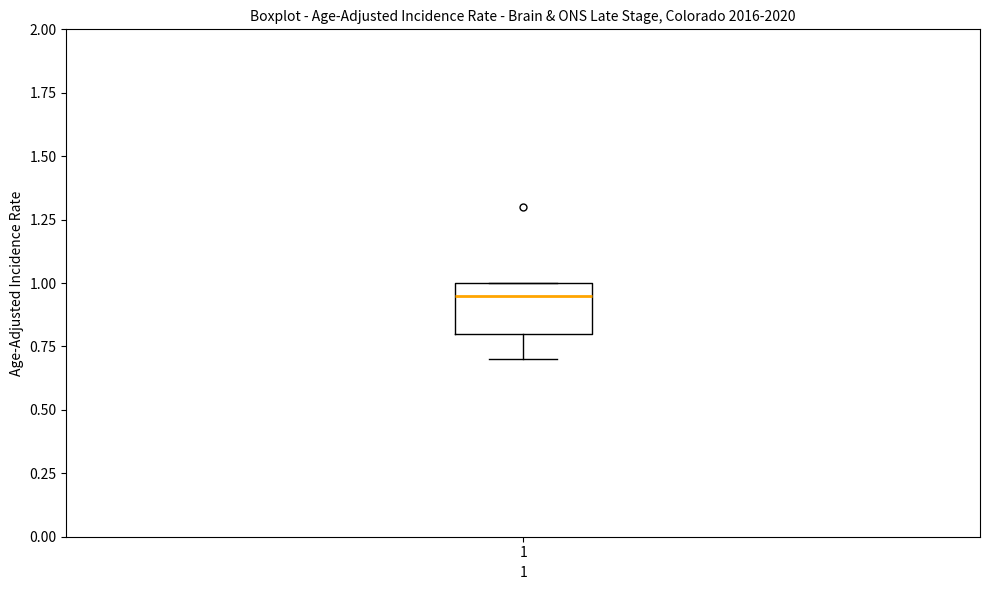

Read this box plot against the y-axis: the position of the median line, the range covered by the box, and the ends of both whiskers. The values are not printed on the chart, so give them approximately, as read against the axis.

median 0.95, box 0.80 to 1.00, whiskers 0.70 to 1.00